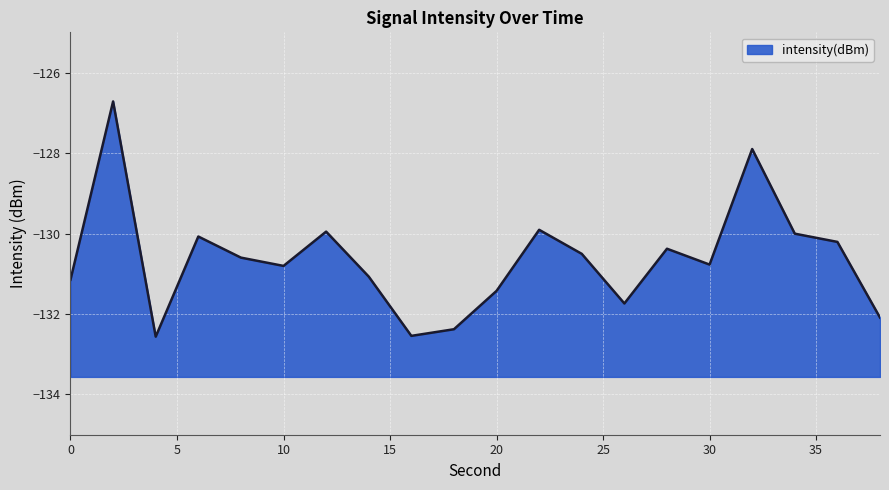

What is the difference between the maximum and minimum values?

5.8